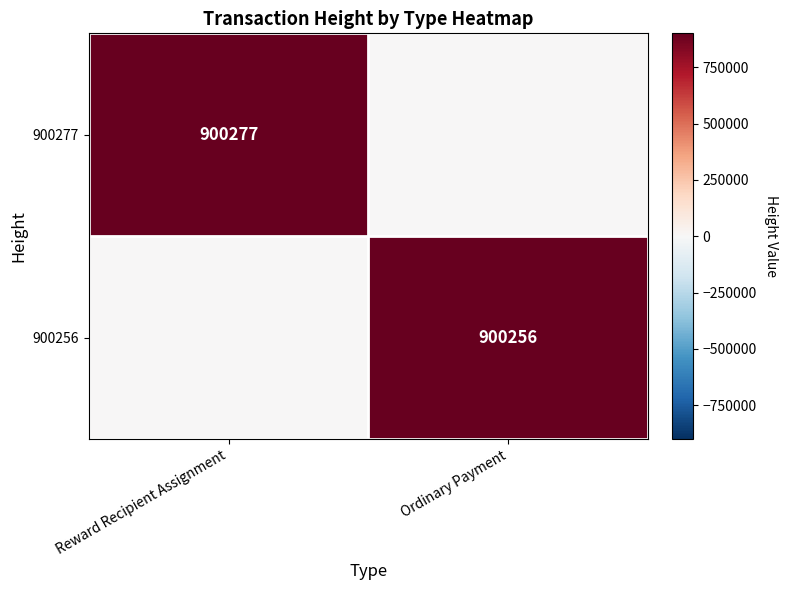

Is it true that 900256 equals 900256.0 at Ordinary Payment?

True